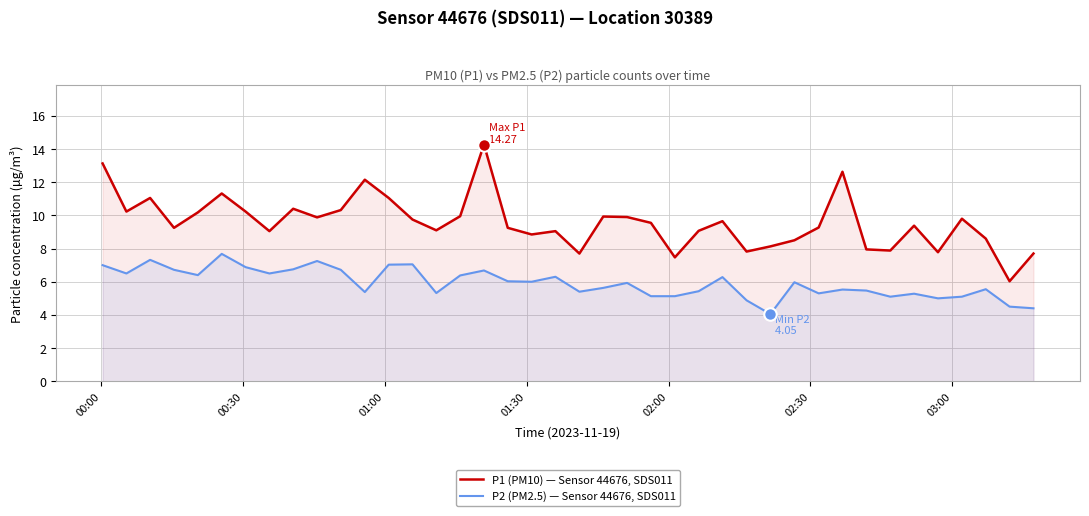

What is the difference between the maximum and minimum values in the P1 (PM10) — Sensor 44676, SDS011 series?

8.2